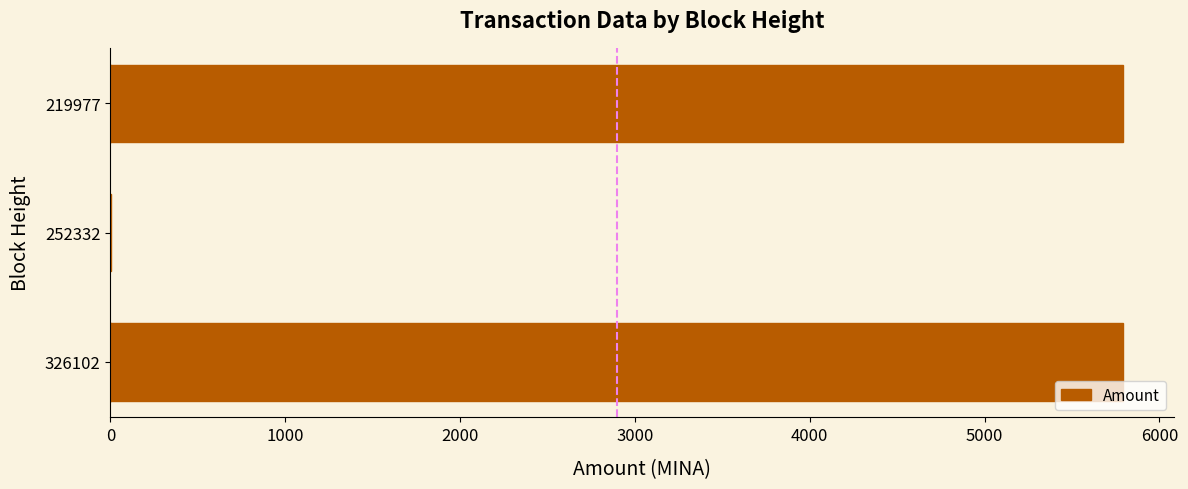

What is the sum of all values?

11586.4